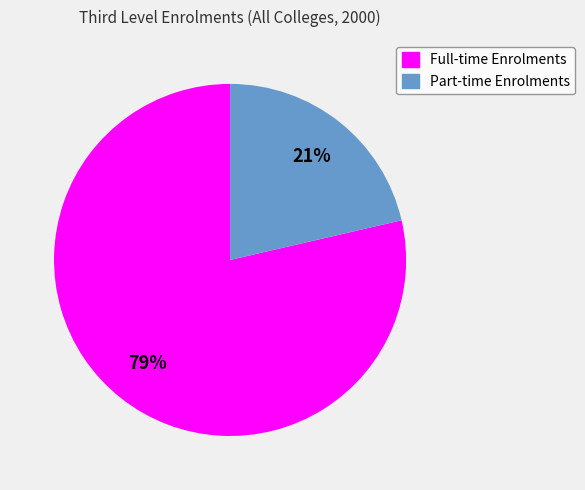

How many slices are in this pie chart?

2